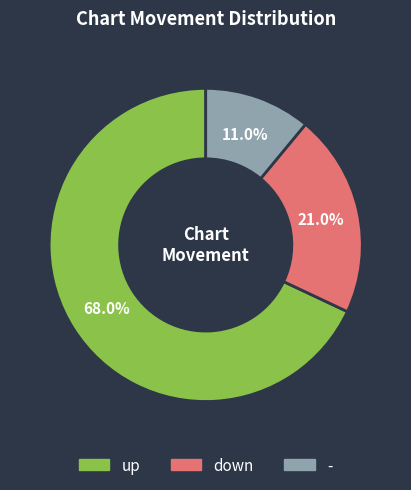

Is there any slice that represents more than half of the pie?

Yes